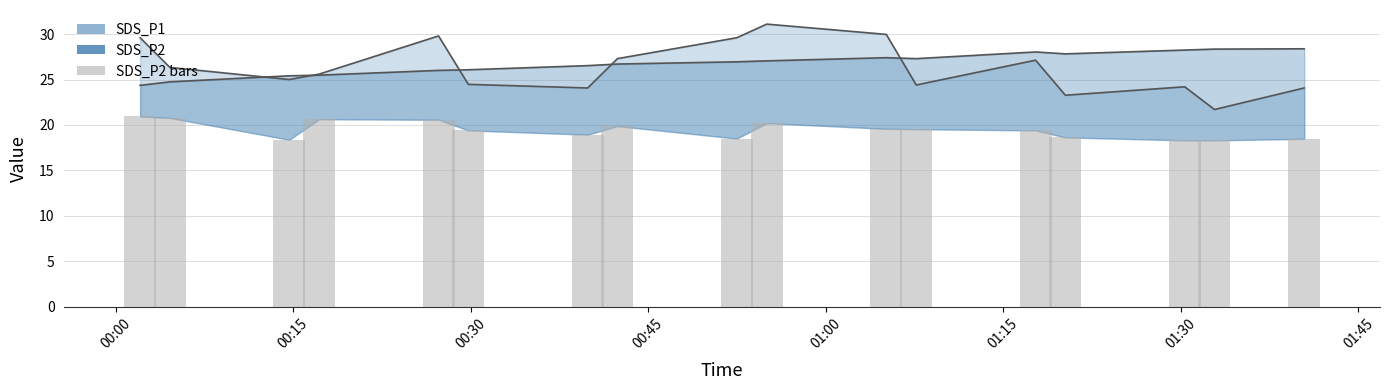

What is the label of the 15th bar from the right?

00:15